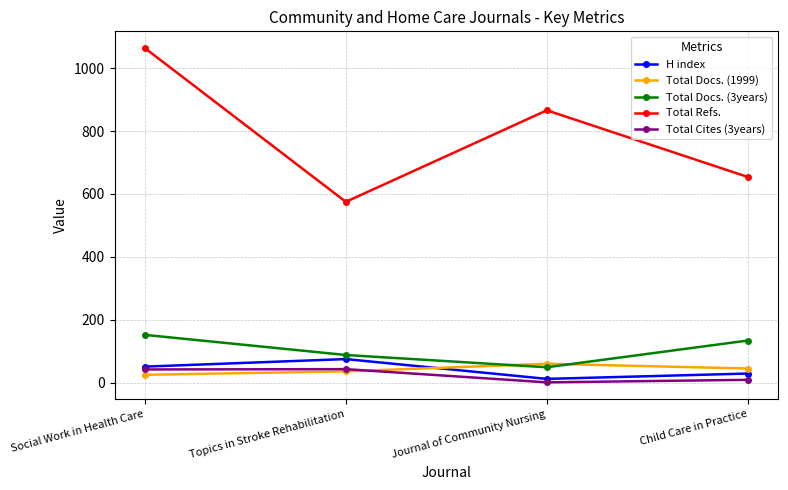

Where is the first local minimum for Total Cites (3years)?

Journal of Community Nursing